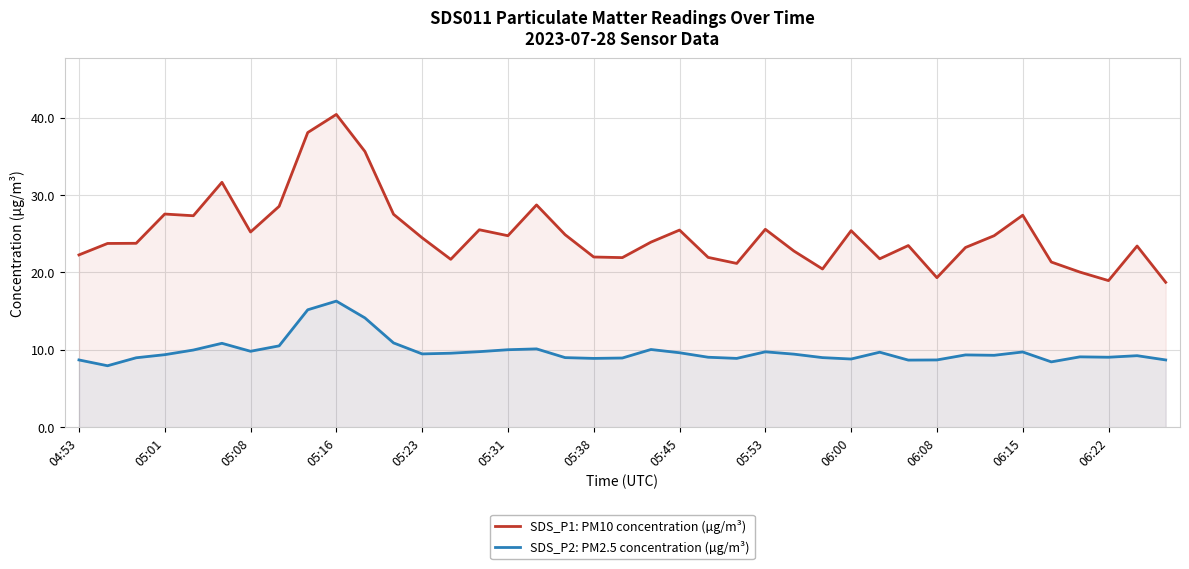

Rank the series by their maximum value, from lowest to highest.

SDS_P2: PM2.5 concentration (µg/m³), SDS_P1: PM10 concentration (µg/m³)